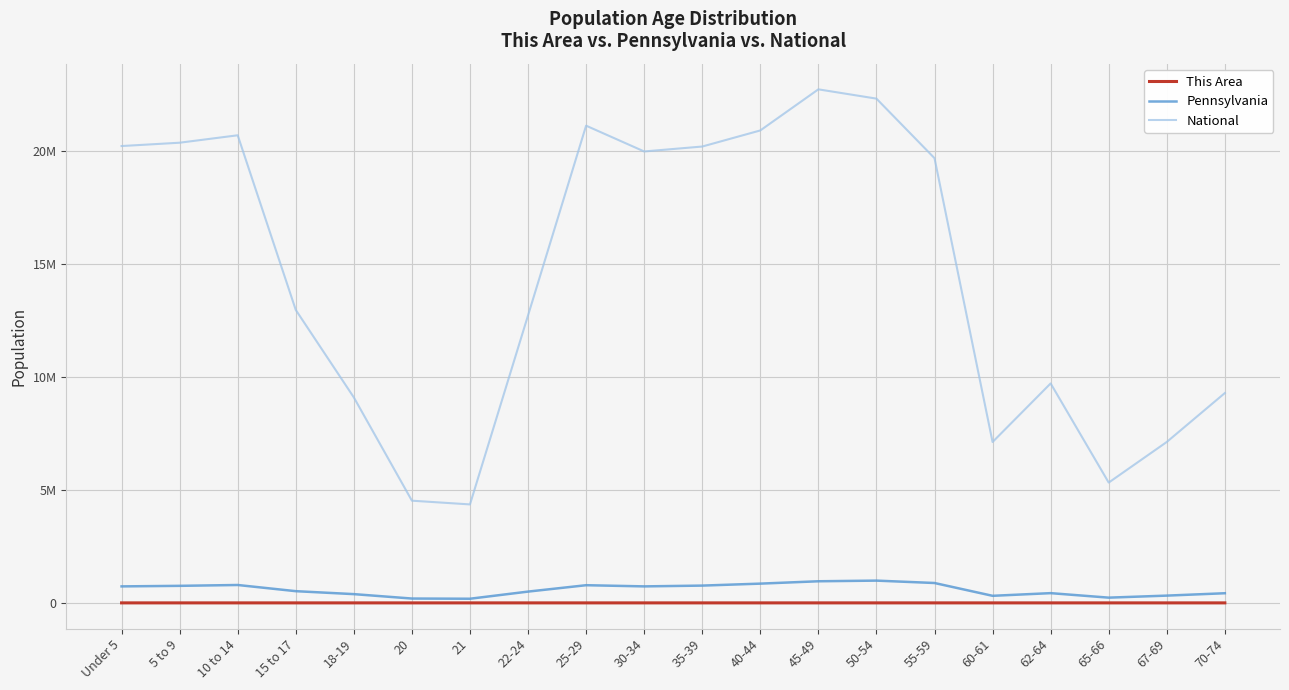

Is this an area chart (filled region under the line)?

No